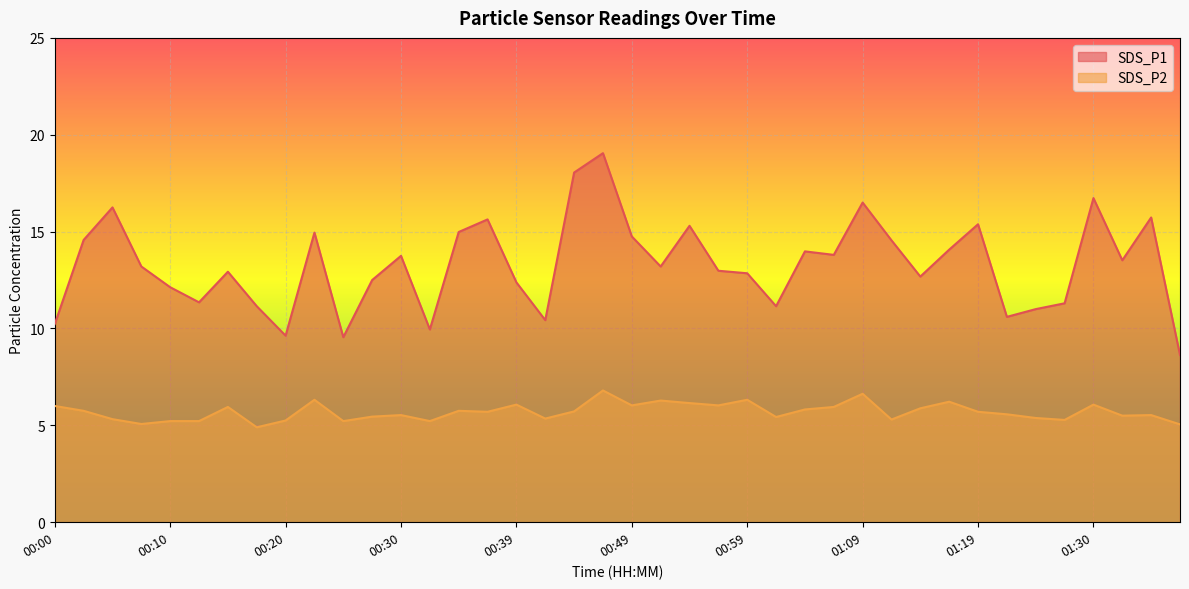

Where is SDS_P2 nearest to the value 5?

01:38